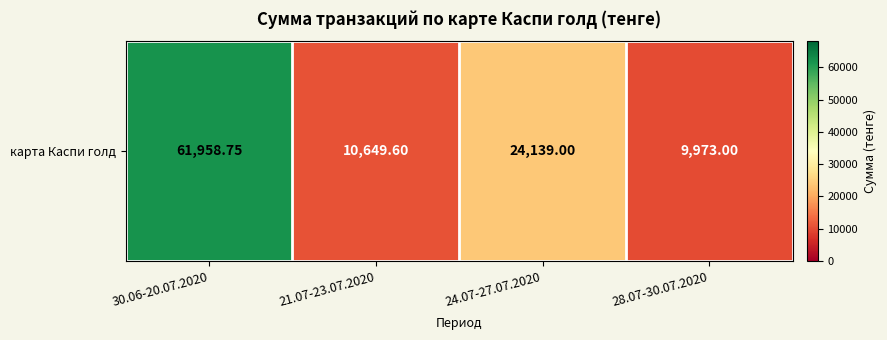

Where is the data nearest to the value 35965?

24.07-27.07.2020